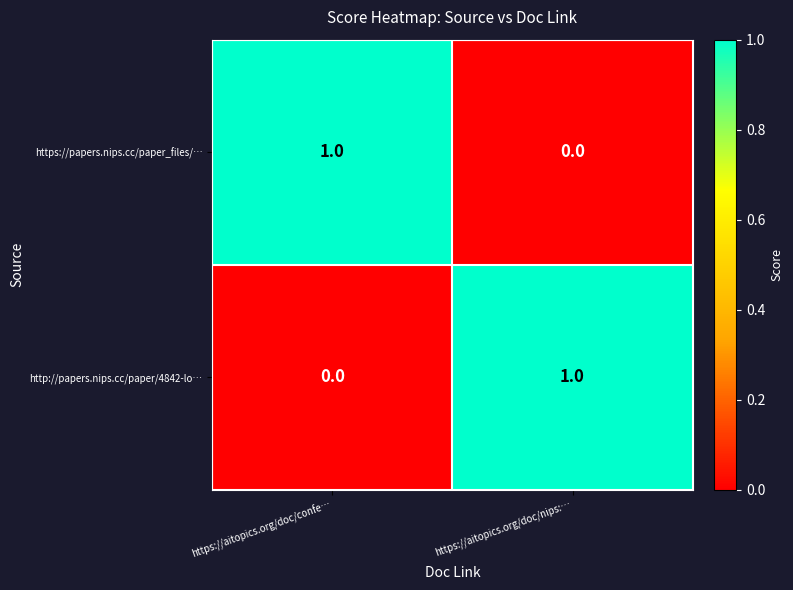

Is the value of https://papers.nips.cc/paper_files/… at https://aitopics.org/doc/confe… greater than the value of http://papers.nips.cc/paper/4842-lo… at https://aitopics.org/doc/confe…?

Yes